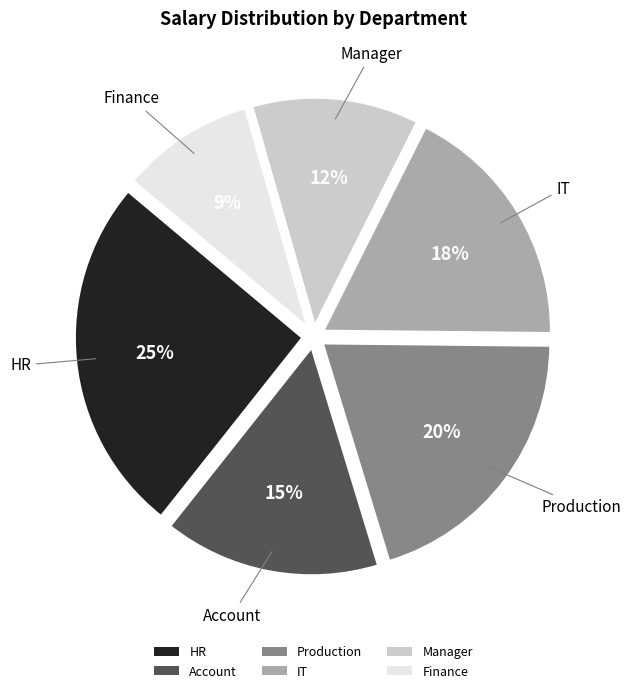

Is there any slice that represents more than half of the pie?

No